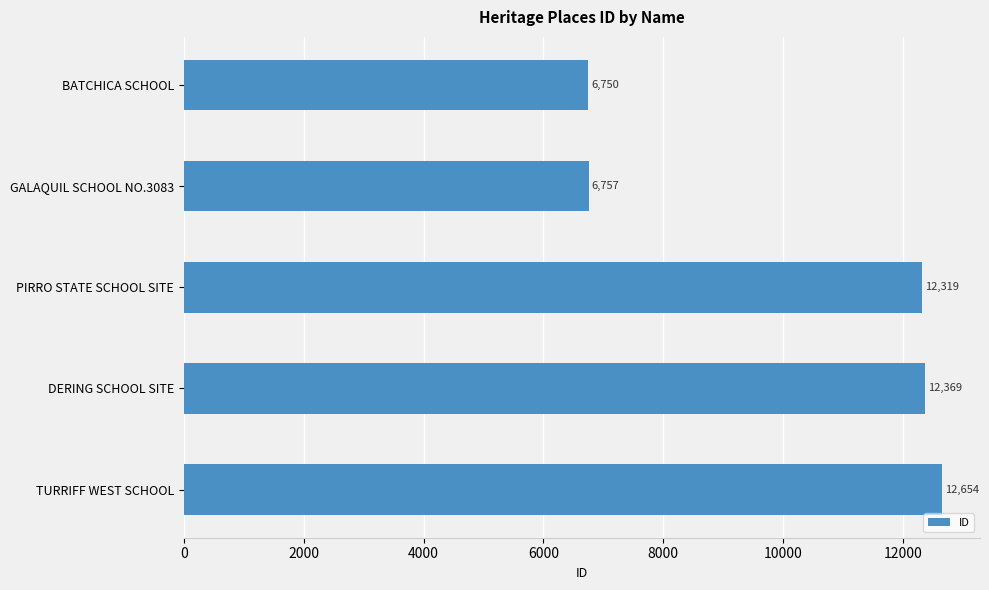

Reading top to bottom, what are all the values shown in this chart?

6750	6757	12319	12369	12654